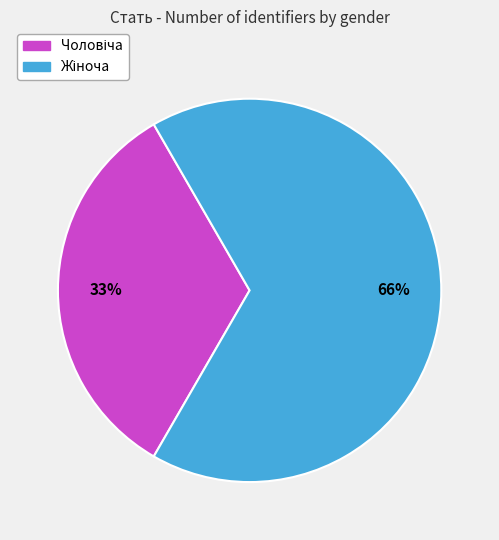

How many slices are in this pie chart?

2